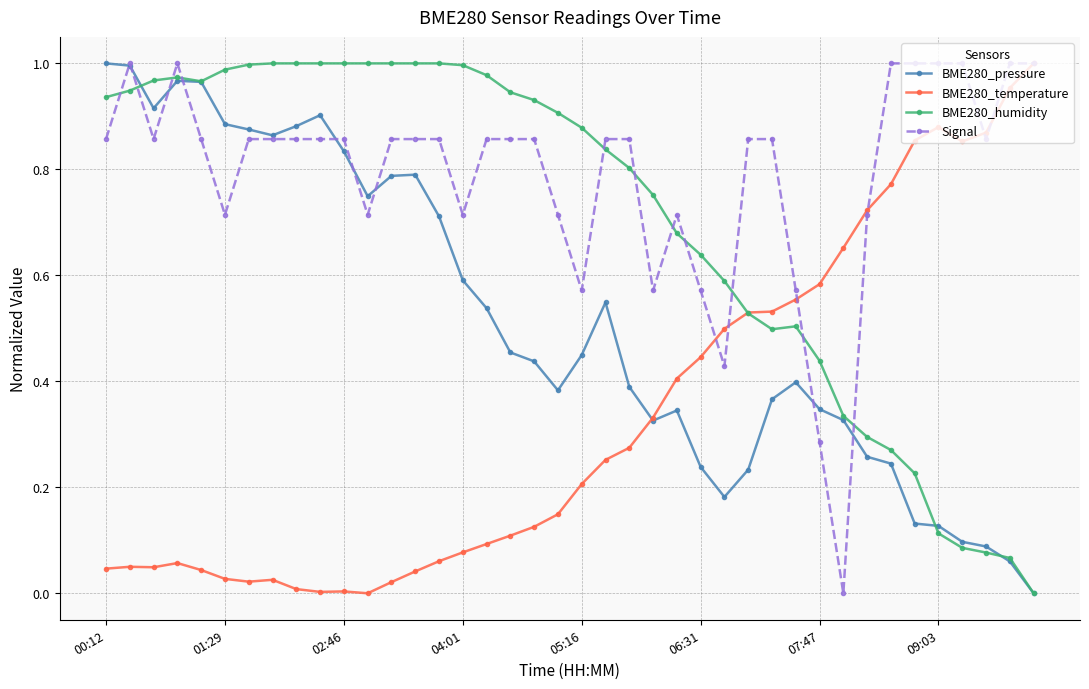

How many values in the Signal series exceed 0?

39